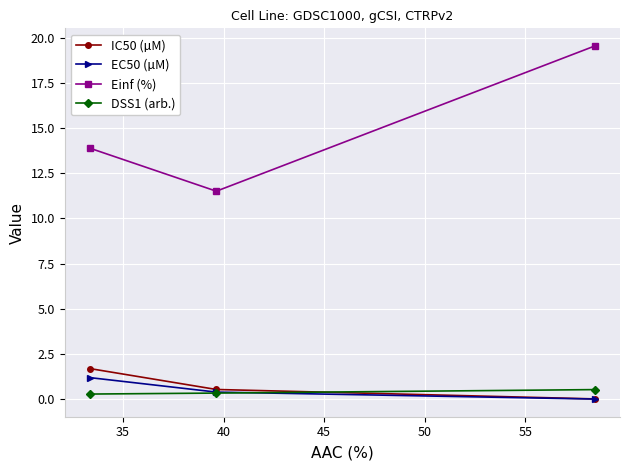

How many data points in Einf (%) are above 13?

2